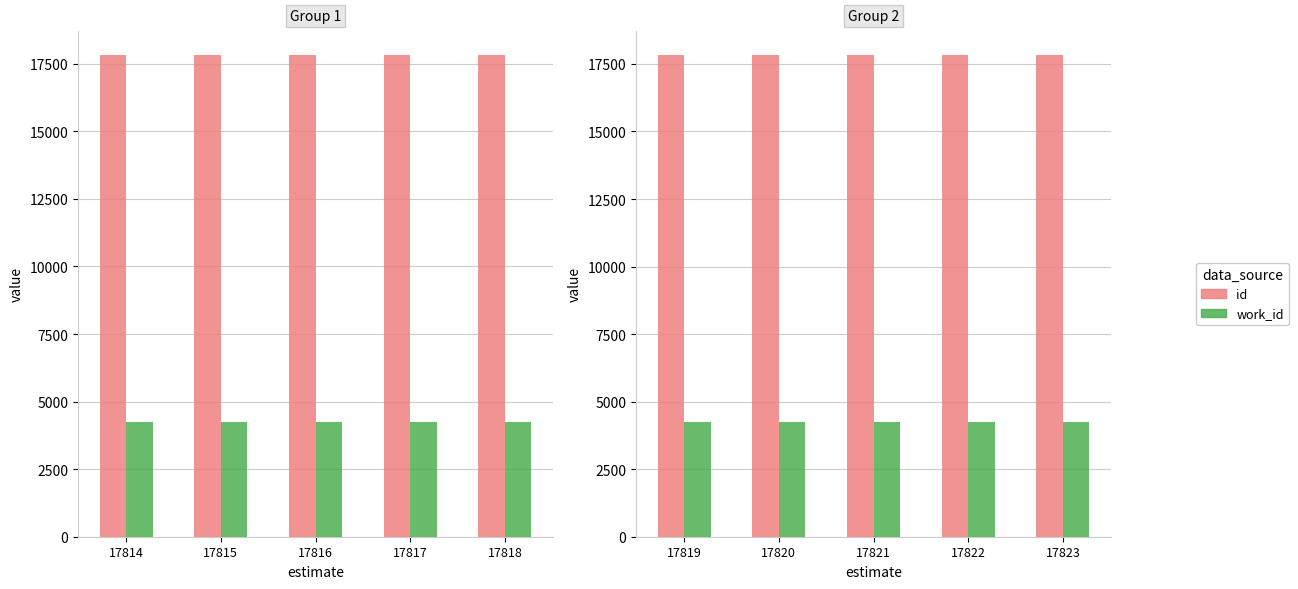

What is the approximate value of id at 17823?

17823